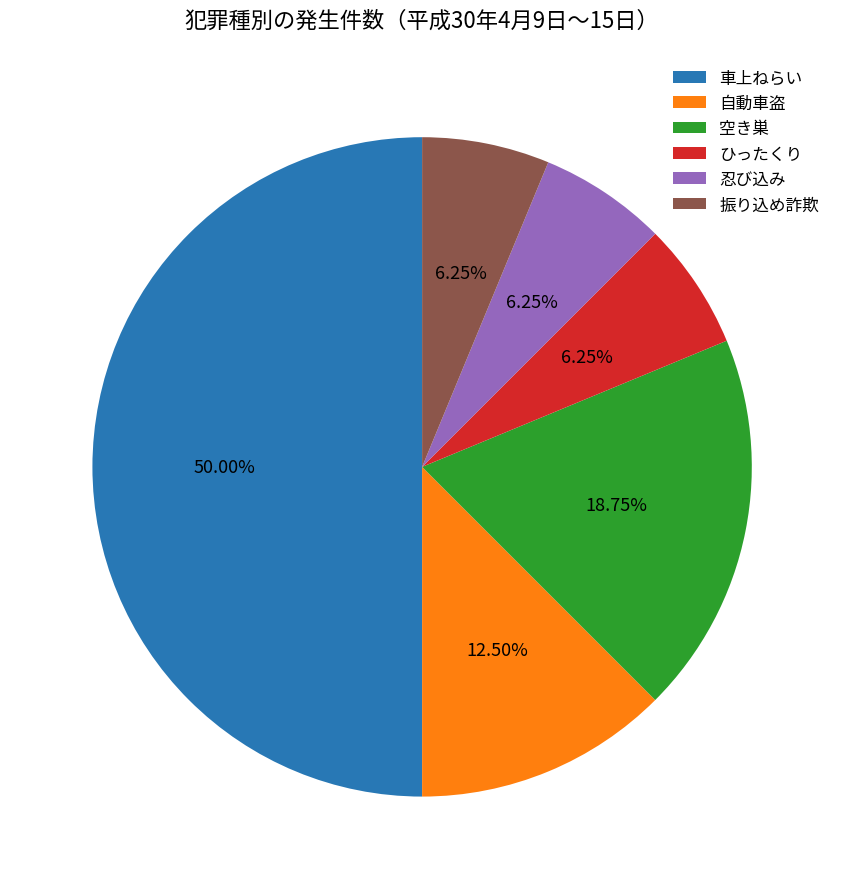

Between 自動車盗 and 忍び込み, which is larger?

自動車盗